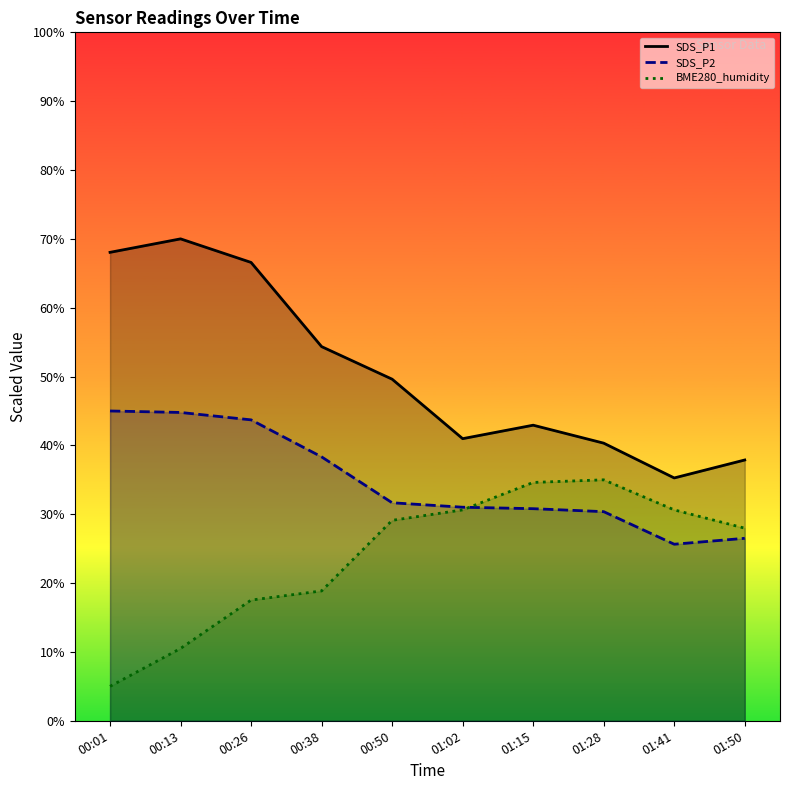

True or false: SDS_P2 has a value of 18.5 at 01:28.

False